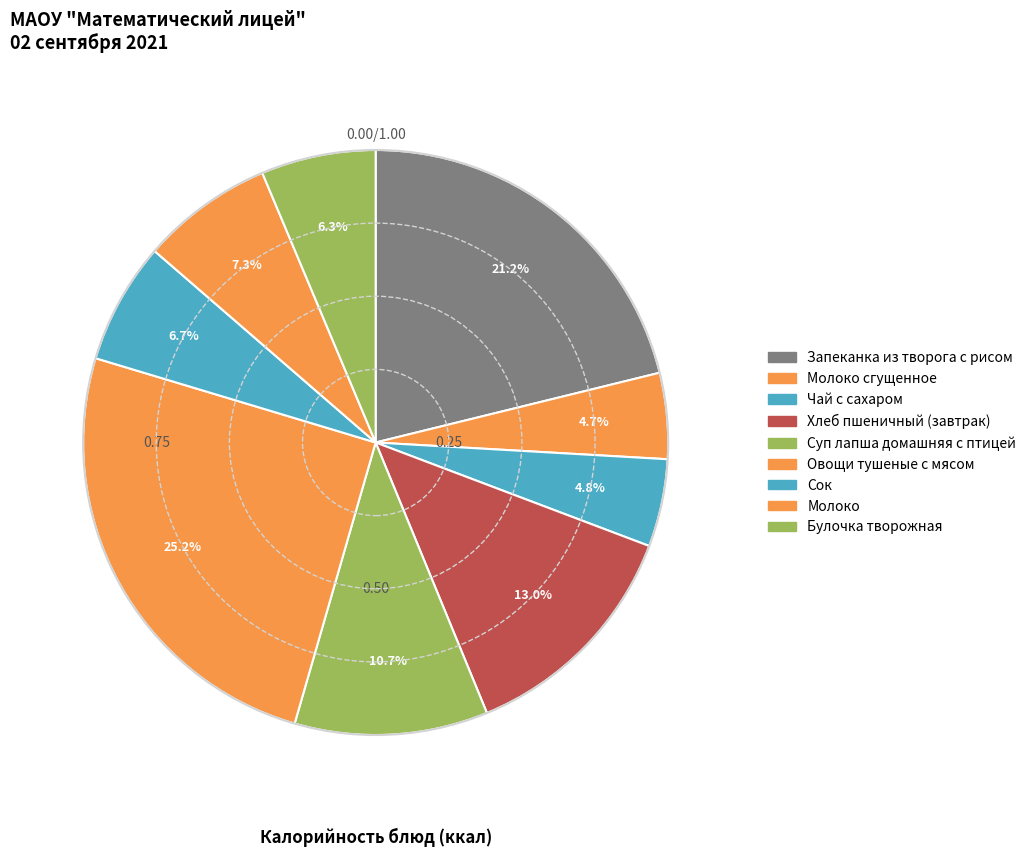

How many segments does this pie chart have?

9